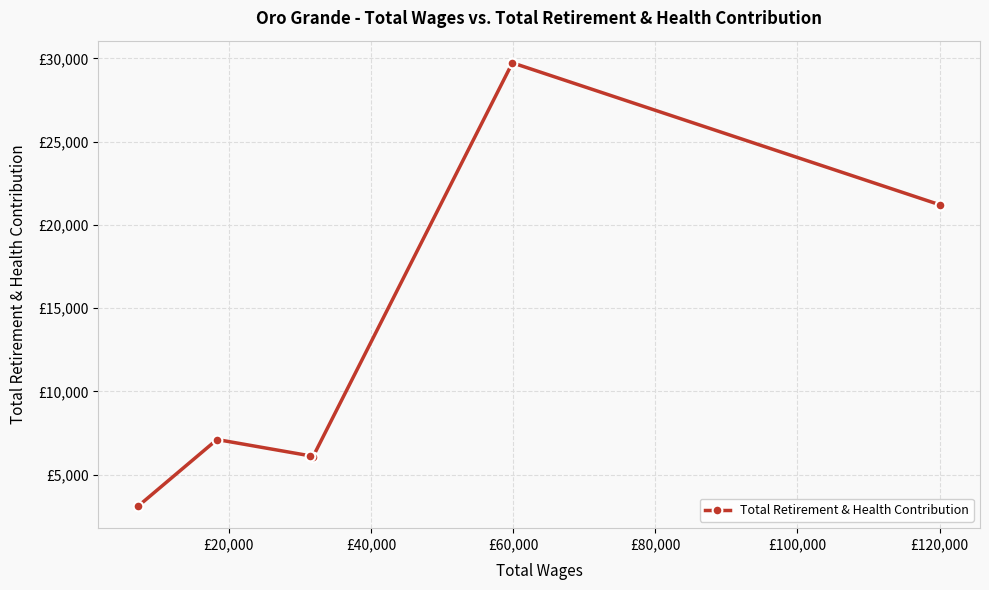

What is the difference between the values at £80,000 and £100,000?

3995